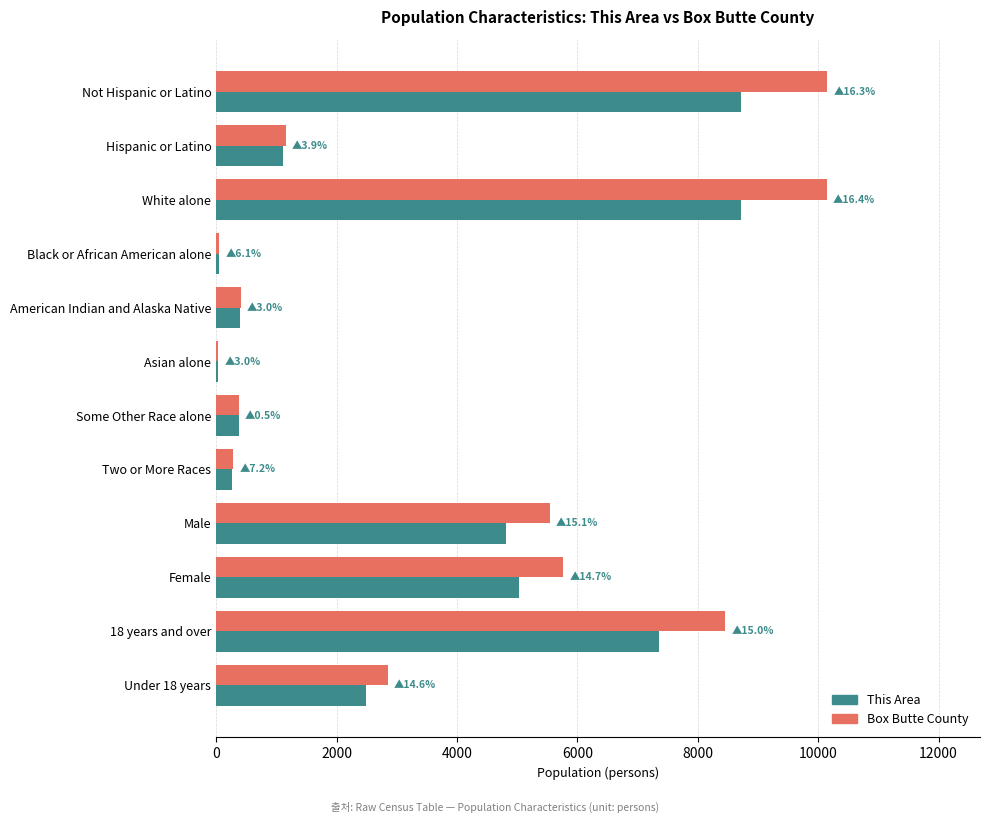

What is the sum of all This Area values?

39358